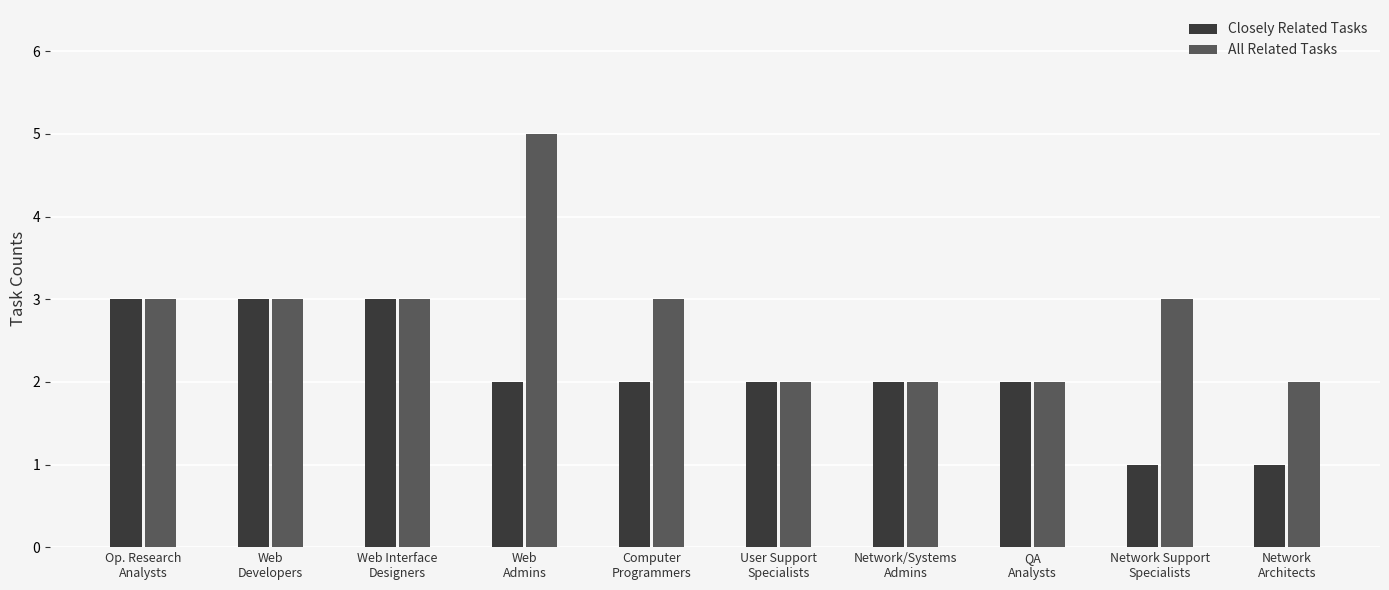

Which category has the highest value across all series?

Web
Admins